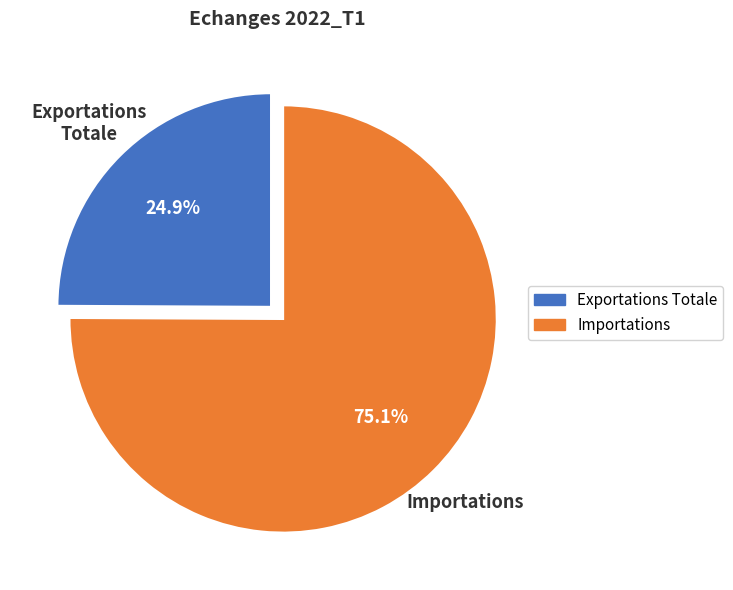

Does any single category account for the majority?

Yes